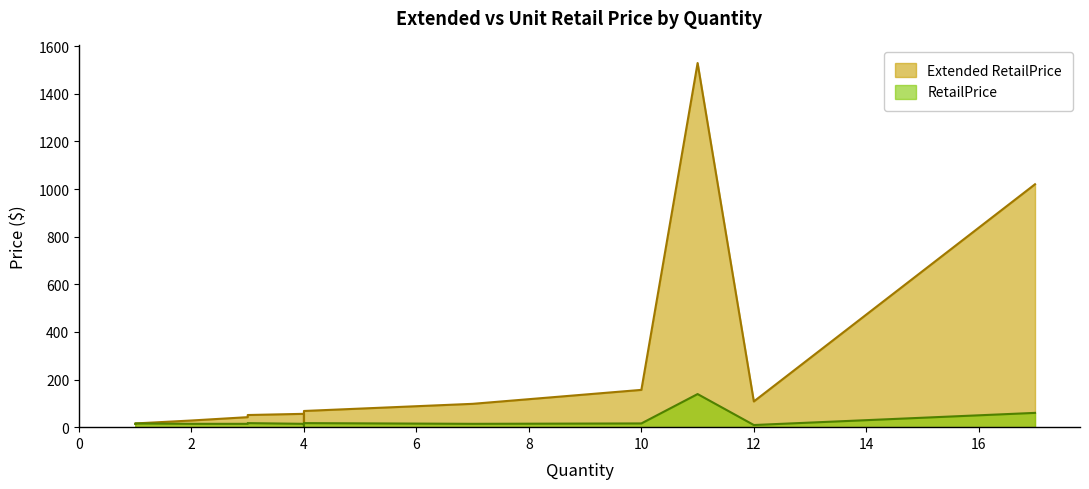

How many lines are shown in the chart?

2